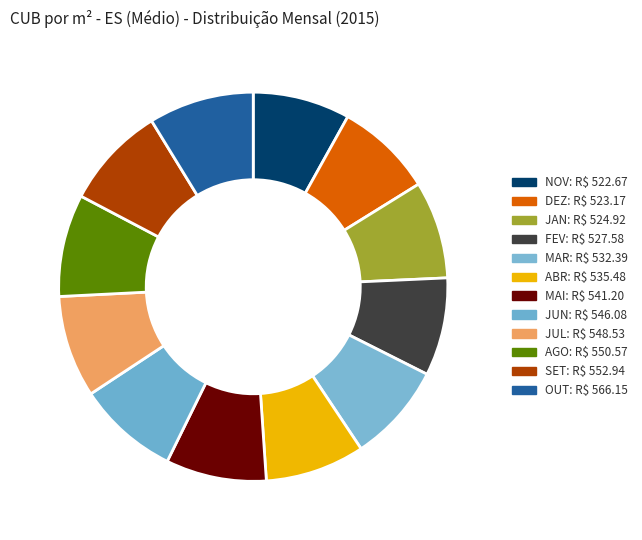

How many slices are in this pie chart?

12